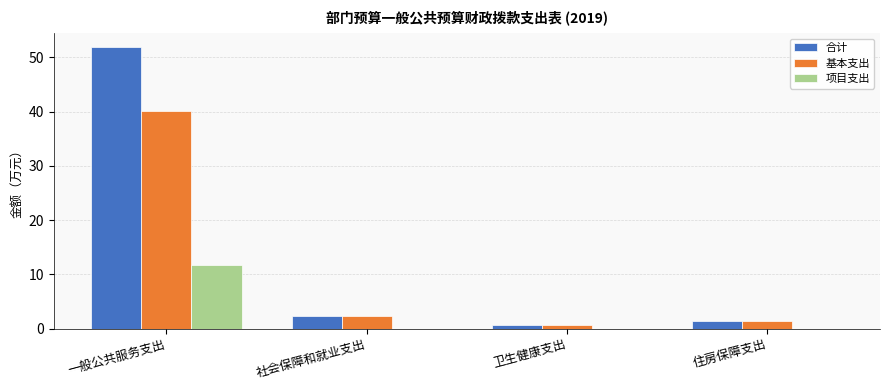

Reading left to right, what are all the values shown in this chart?

合计: 51.9	2.3	0.7	1.4
基本支出: 40.1	2.3	0.7	1.4
项目支出: 11.8	0.0	0.0	0.0